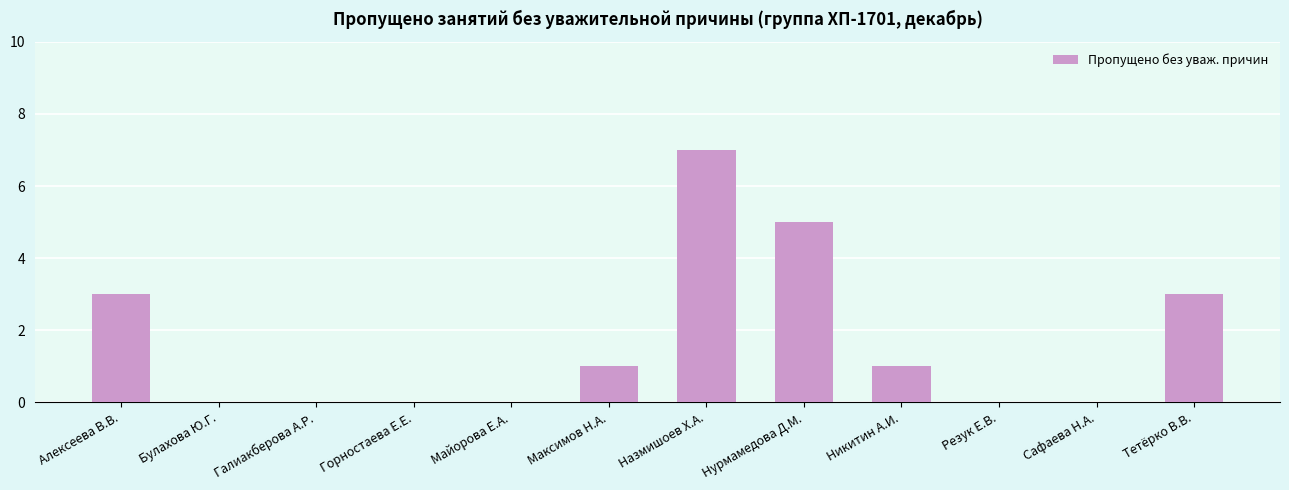

What is the sum of the values at Горностаева Е.Е. and Нурмамедова Д.М.?

5